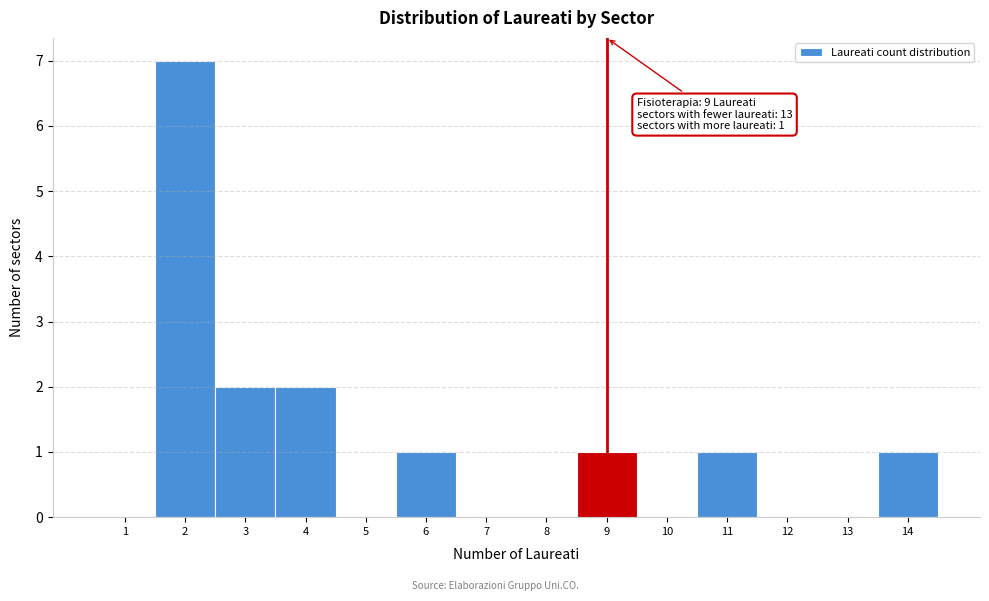

Over which range of the x-axis is the bar tallest?

1.5 to 2.5